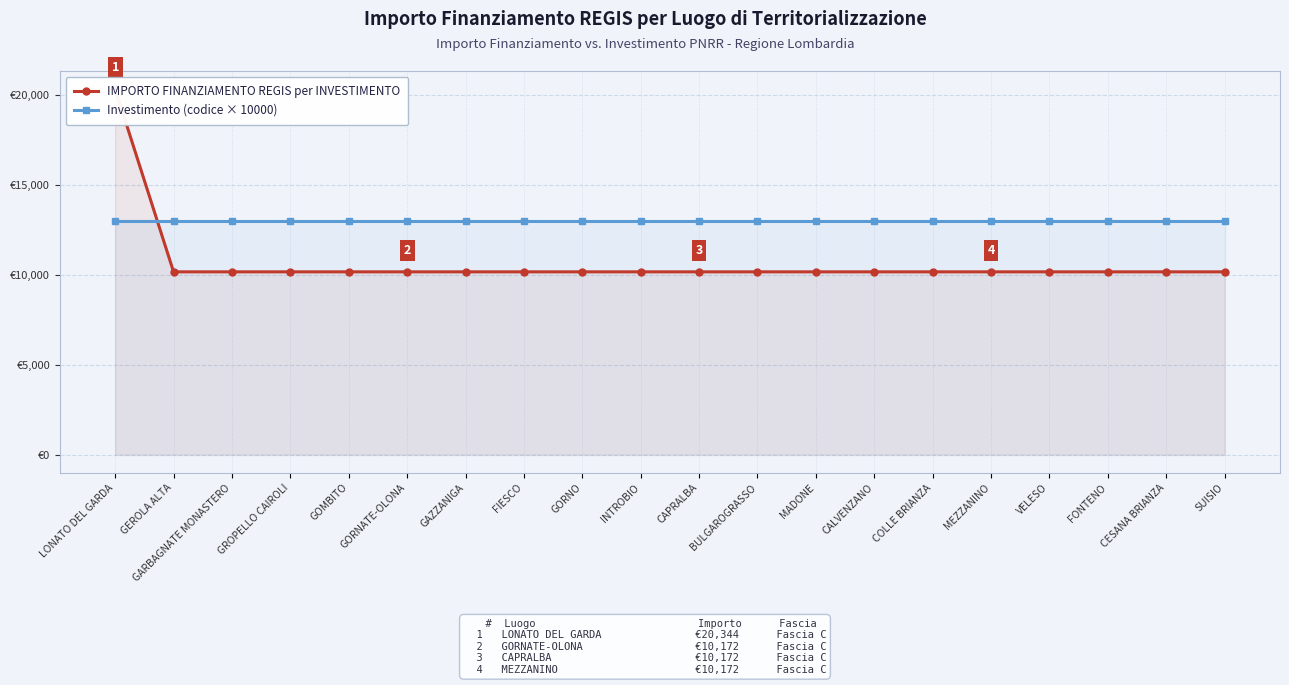

What is the minimum value for IMPORTO FINANZIAMENTO REGIS per INVESTIMENTO?

10172